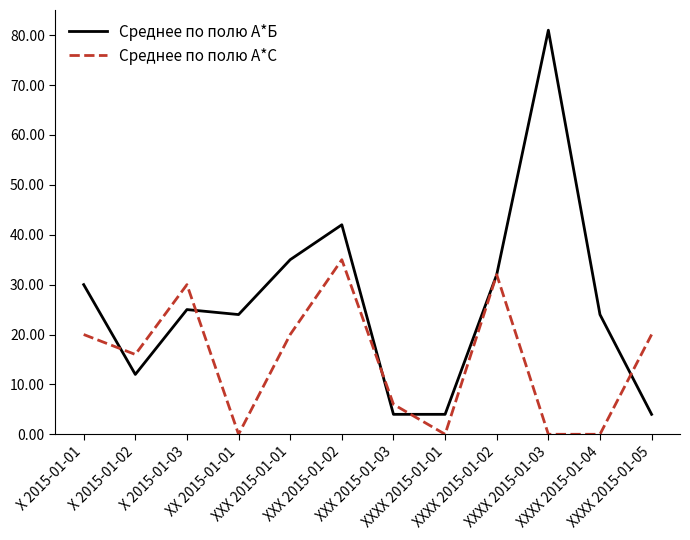

True or false: Среднее по полю А*С and Среднее по полю А*Б intersect in this chart.

True